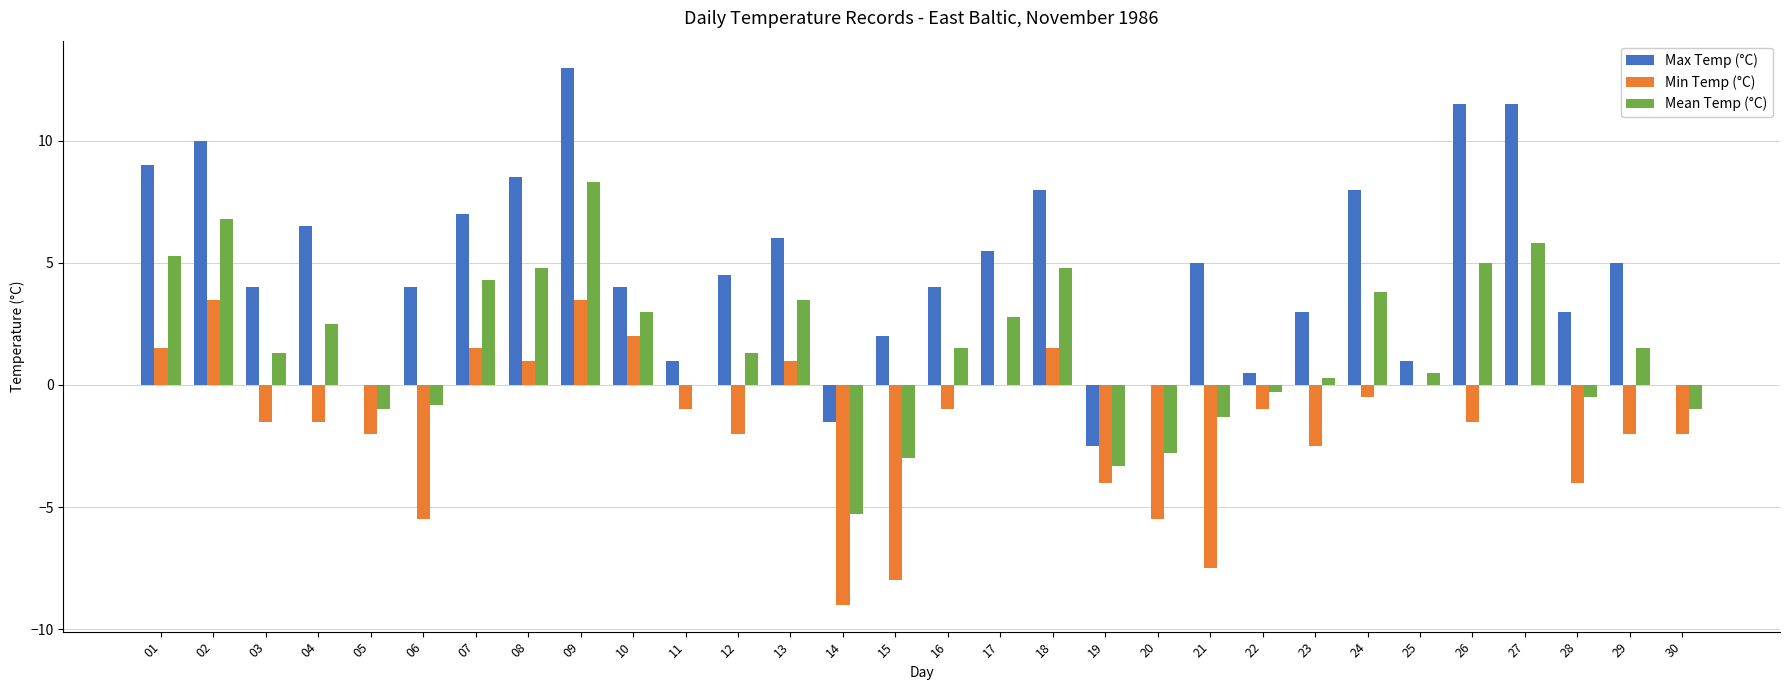

How many values in the Mean Temp (°C) series exceed 1?

17